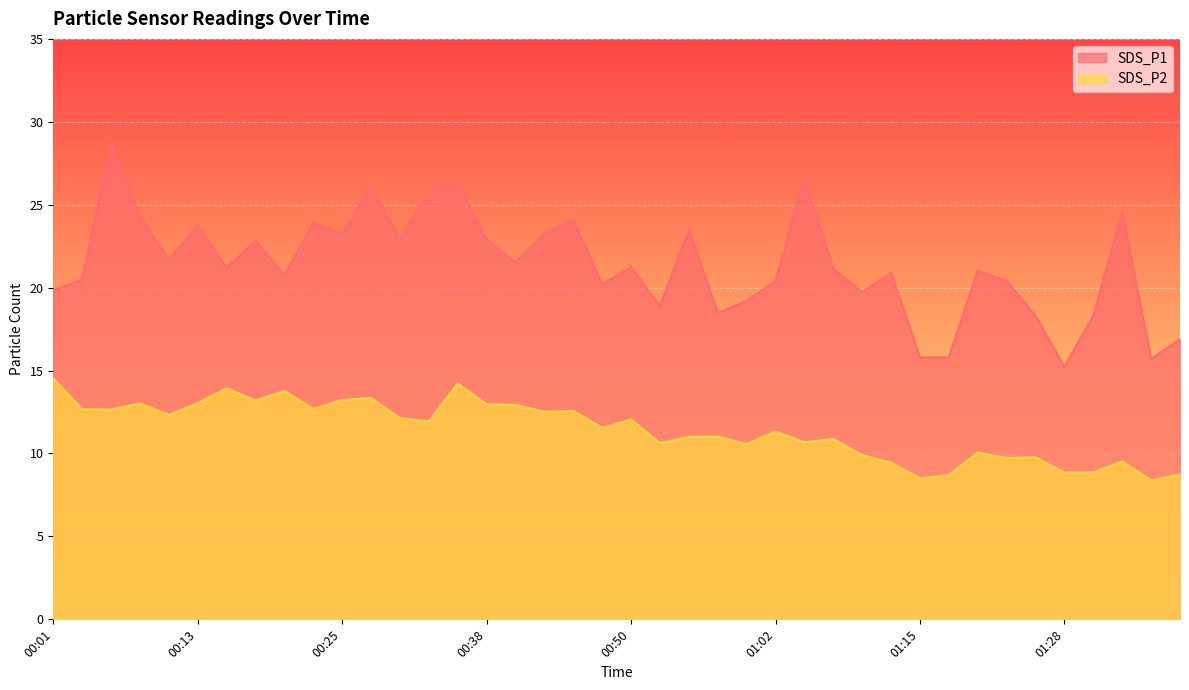

True or false: SDS_P1 and SDS_P2 cross at least once.

False